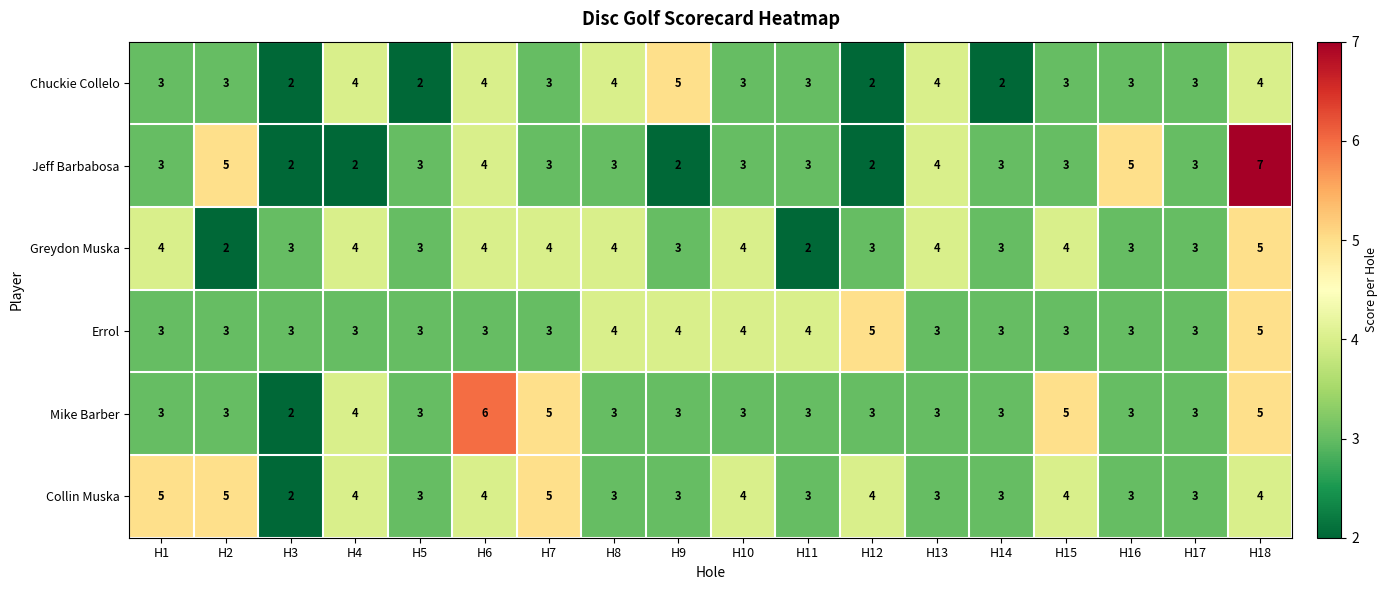

At which category does the chart reach its peak across all series?

H18